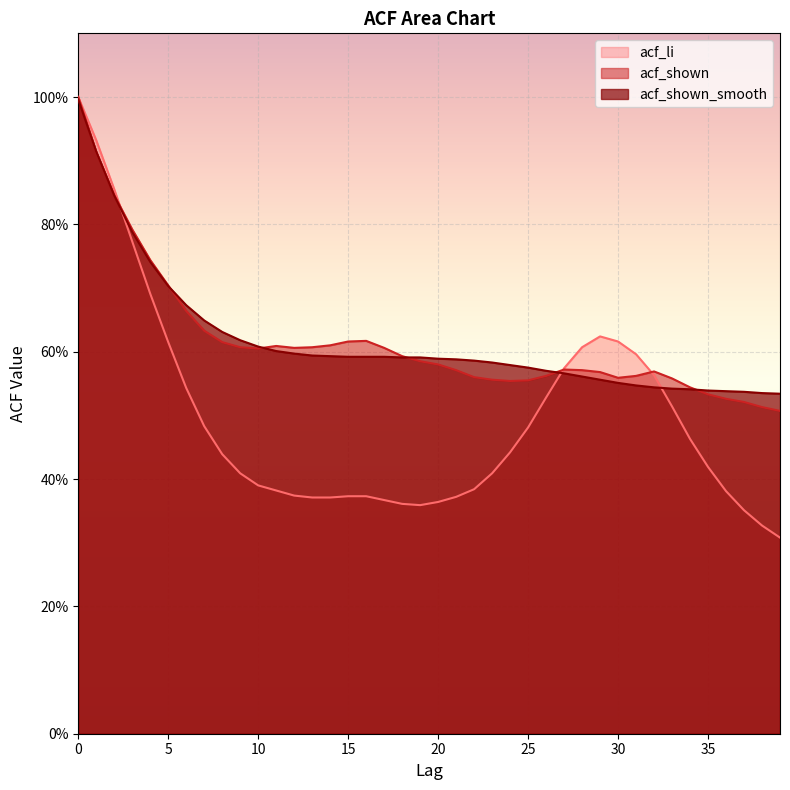

Which series has the widest spread of values?

acf_li